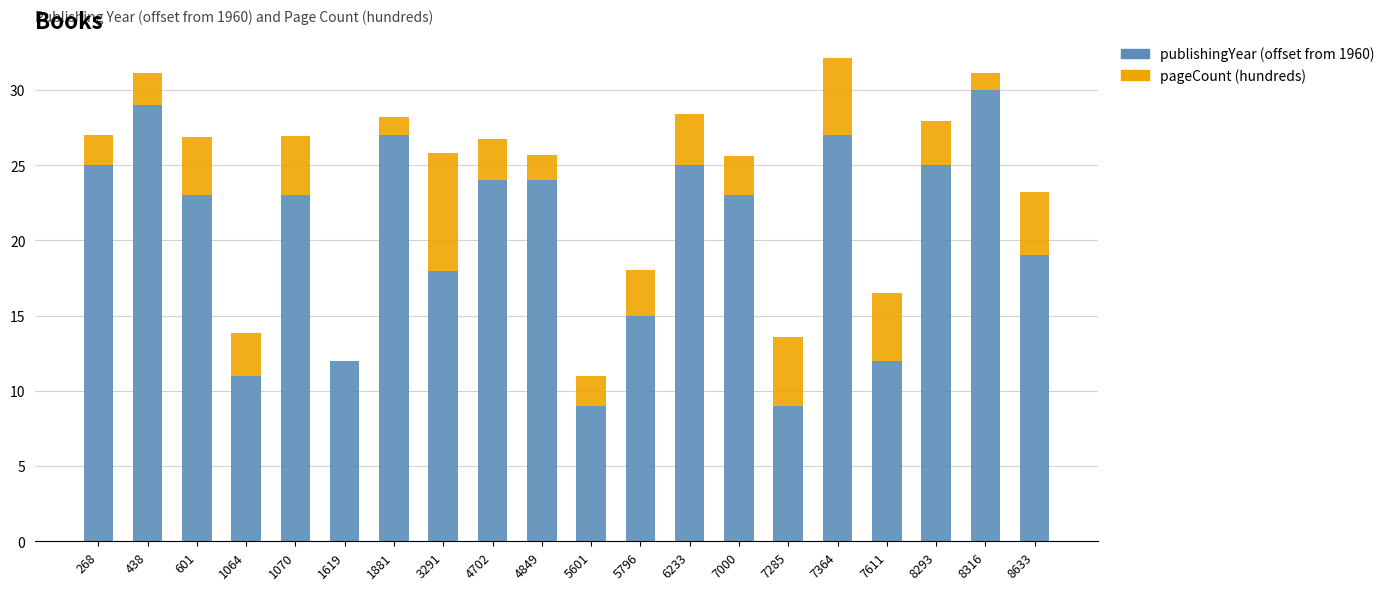

What is the total value across all series at 1064?

13.9